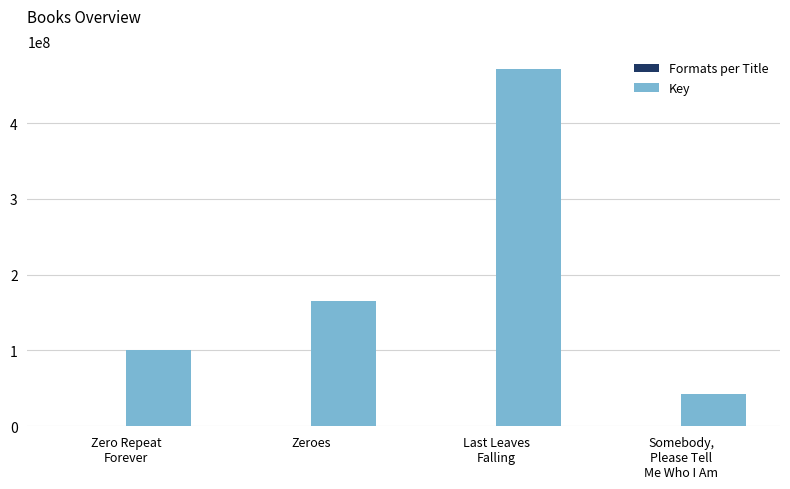

The Key series shows 100220336 at Zero Repeat
Forever. True or false?

True